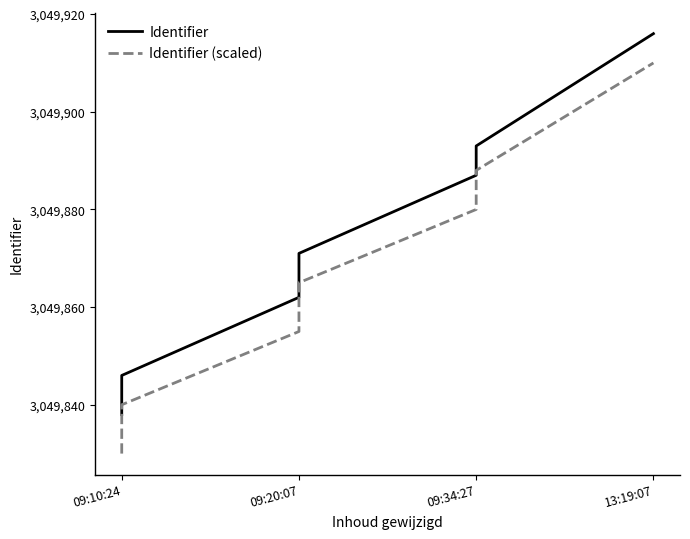

Which has a higher value, 09:20:07 or 09:10:24?

09:20:07